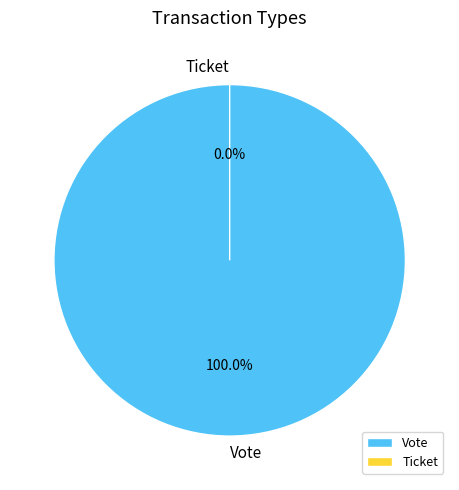

True or false: Ticket accounts for 14% of the total.

False